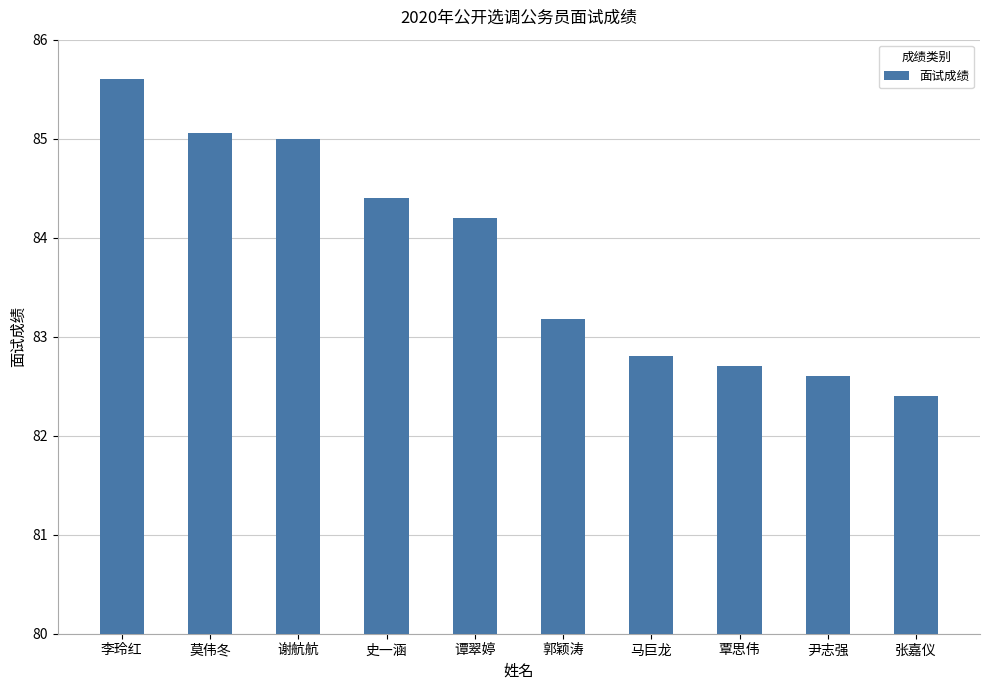

How many data points are less than 84?

5